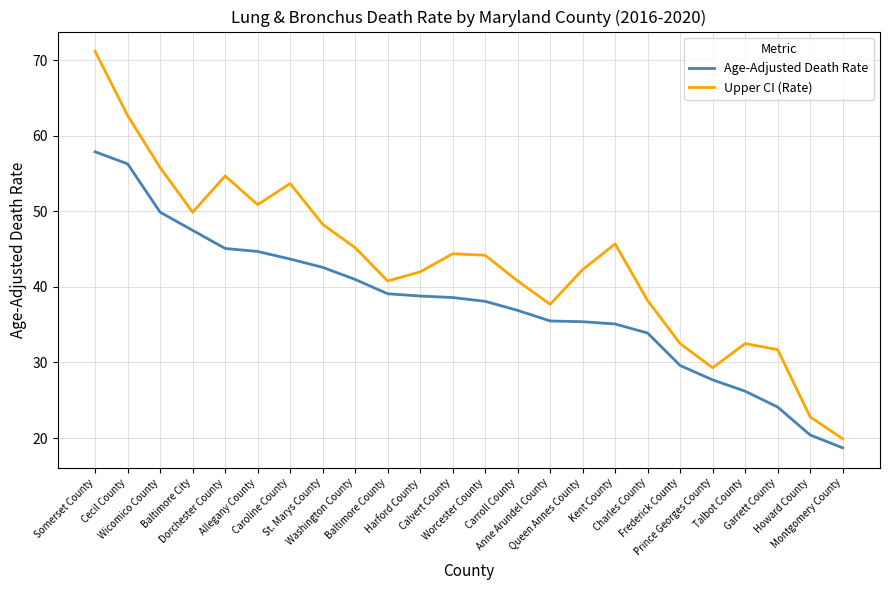

Rank the series by their maximum value, from highest to lowest.

Upper CI (Rate), Age-Adjusted Death Rate